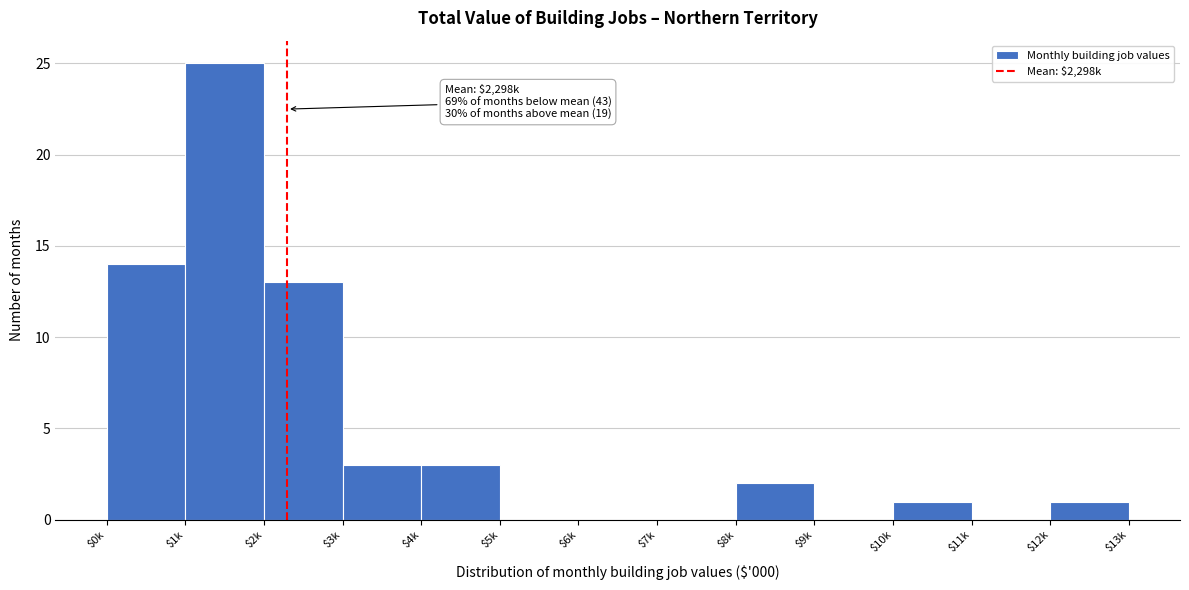

Which label corresponds to the largest value in the chart?

$1k